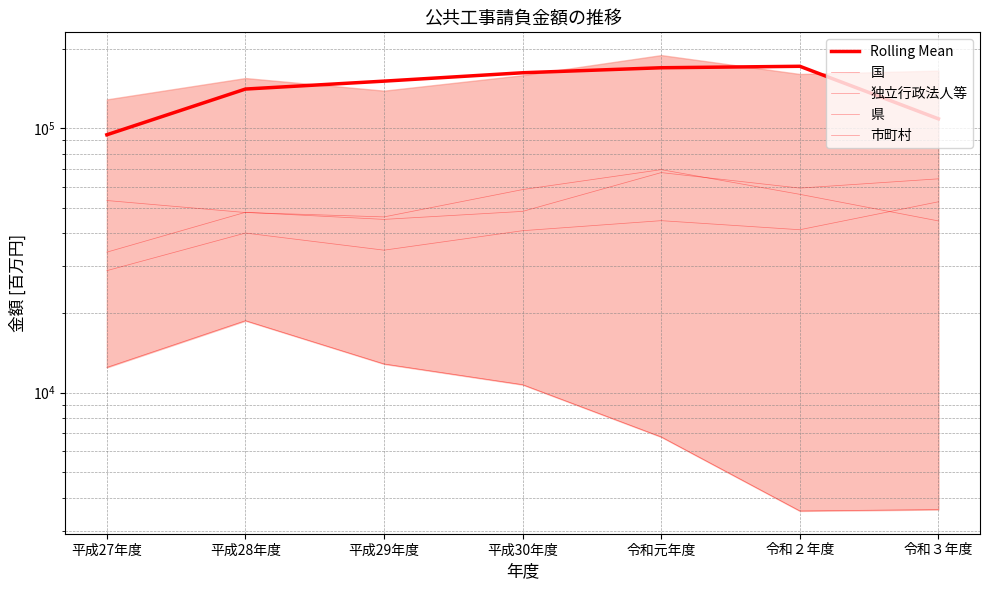

At which label does 国 first exceed 40978?

令和元年度